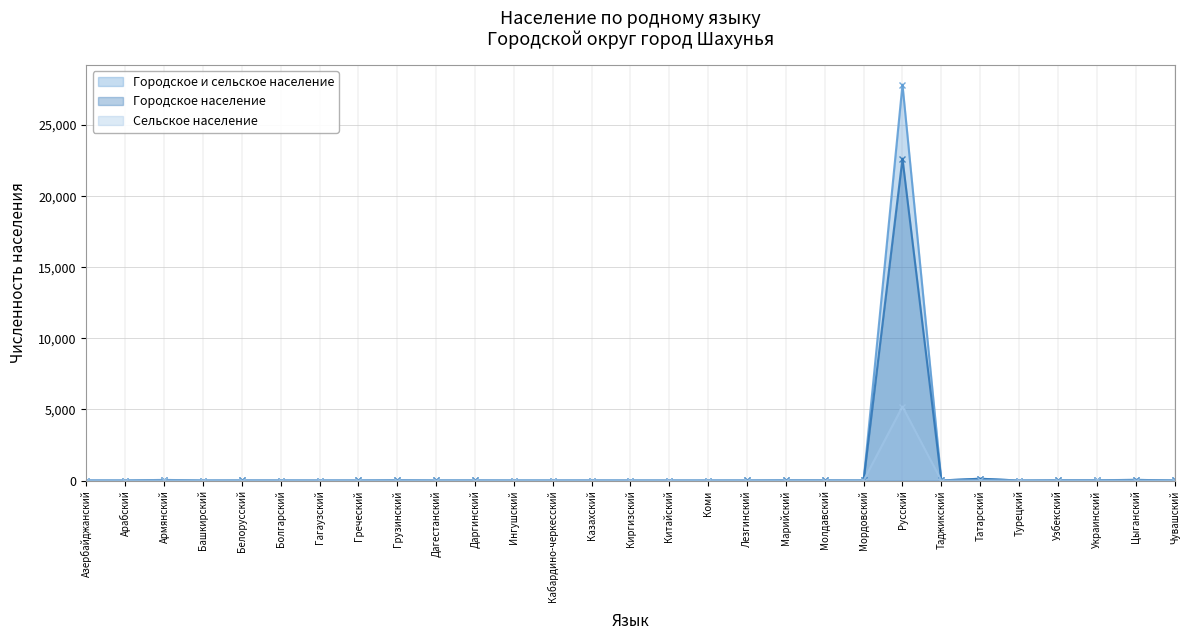

In Сельское население, how many points are lower than both neighbors (excluding endpoints)?

3